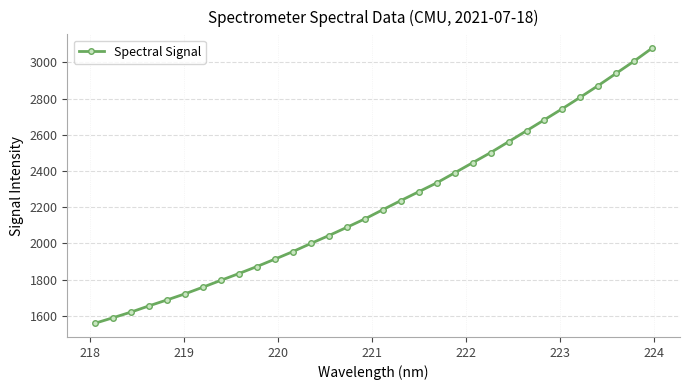

What is the value of the 11th point from the left?

1912.8